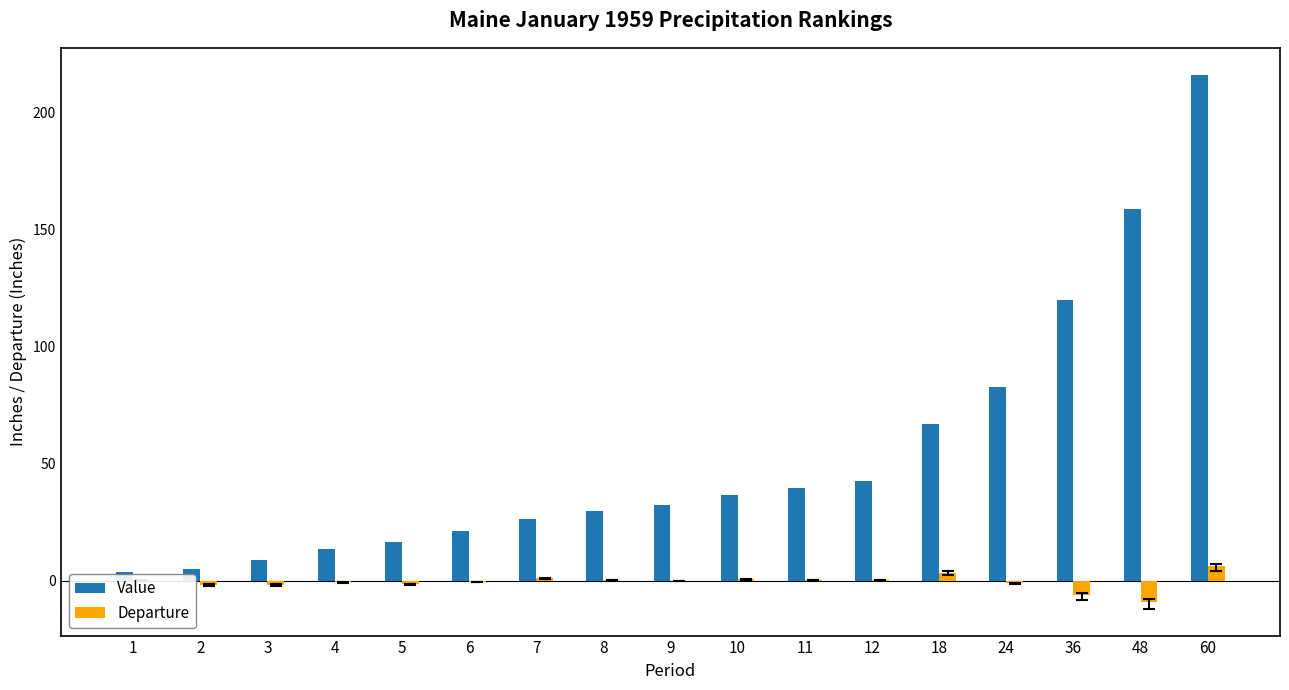

Which category has the highest value across all series?

60